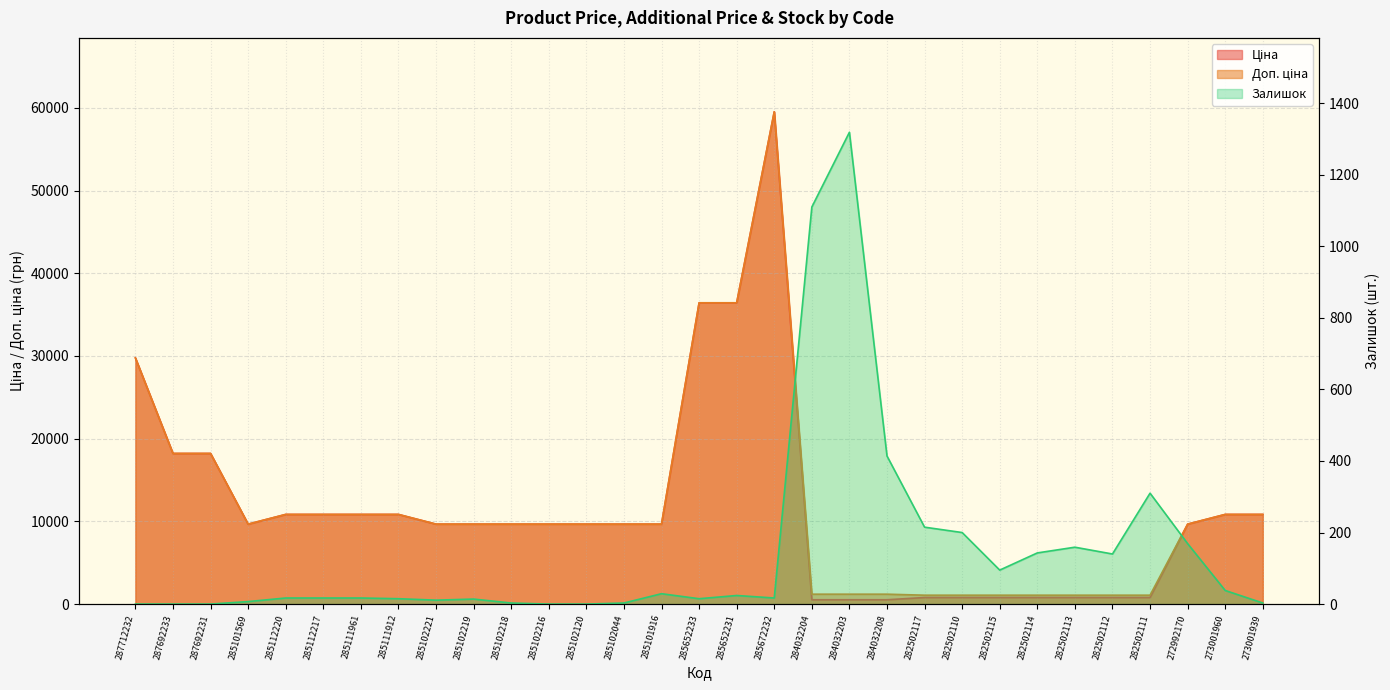

At which label is Ціна closest to 30022?

287712232